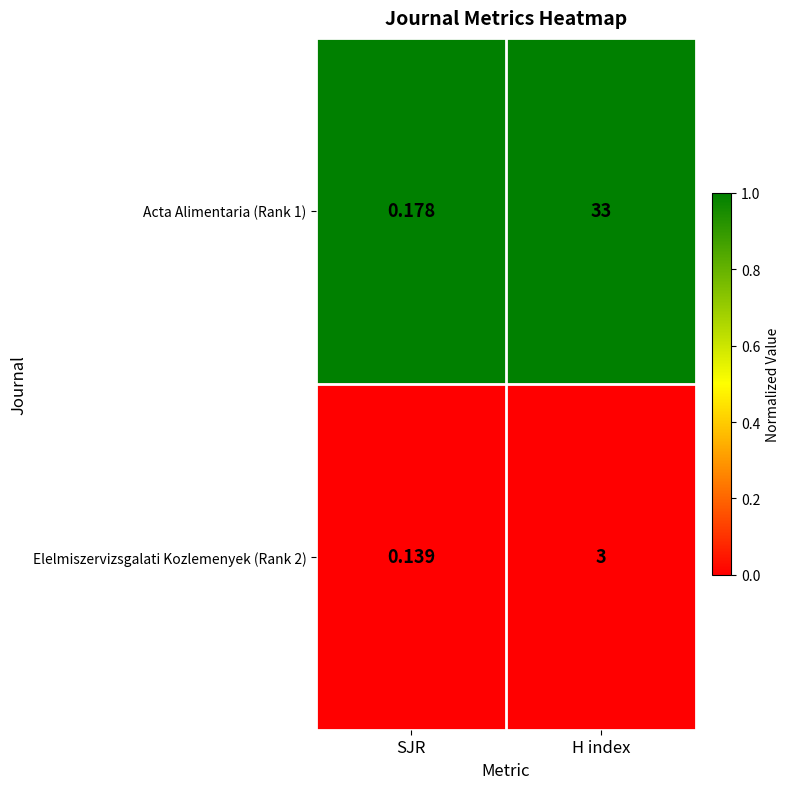

Rank the series at SJR from highest to lowest value.

Acta Alimentaria (Rank 1), Elelmiszervizsgalati Kozlemenyek (Rank 2)